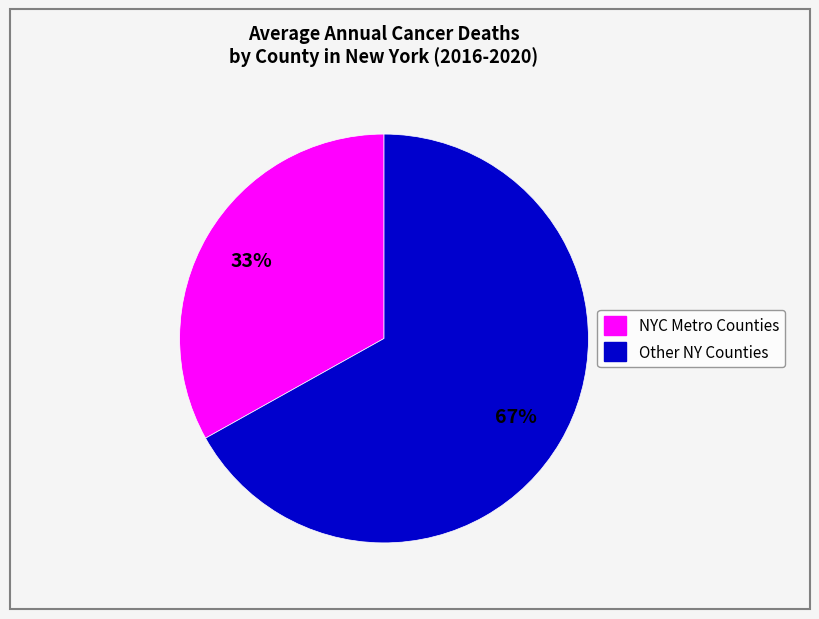

To the nearest percent, what is the difference between the largest and smallest slice percentages?

34%